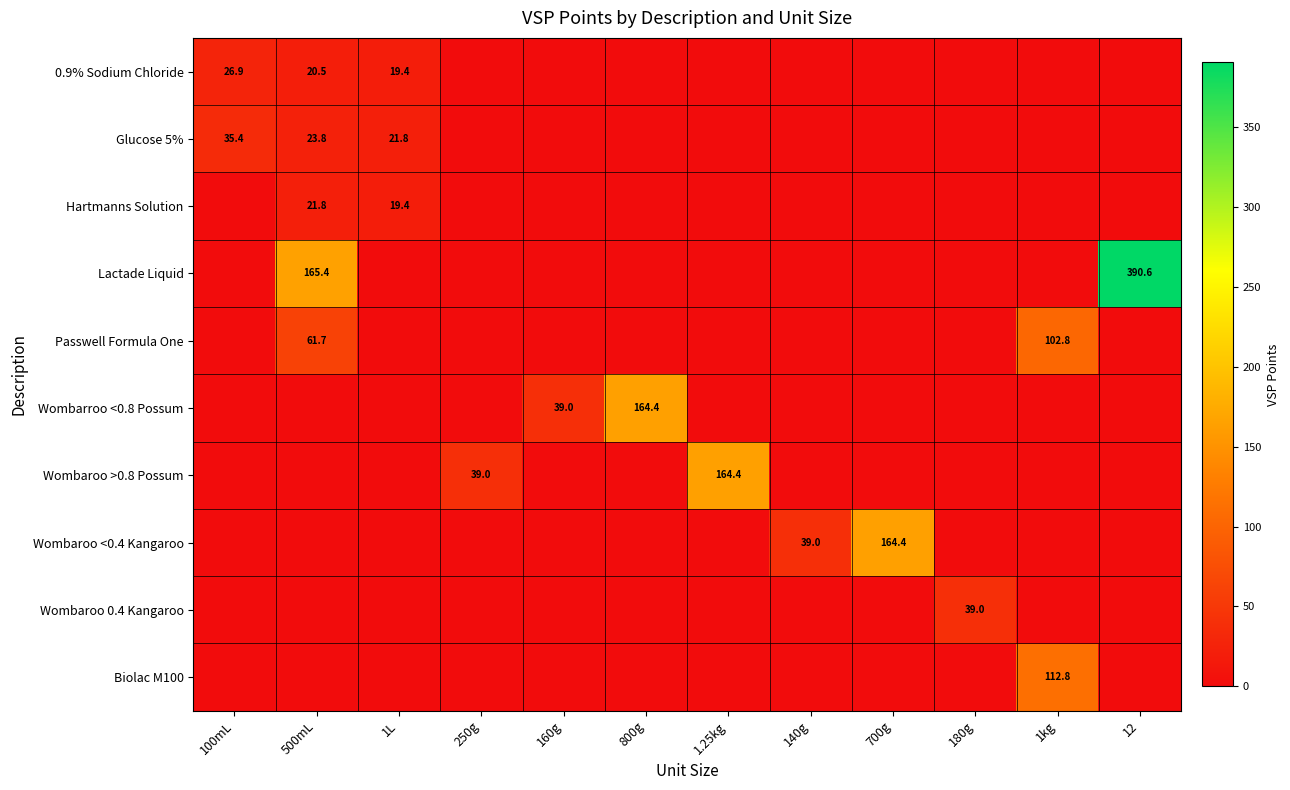

True or false: Biolac M100 has a value of 112.8 at 1kg.

True